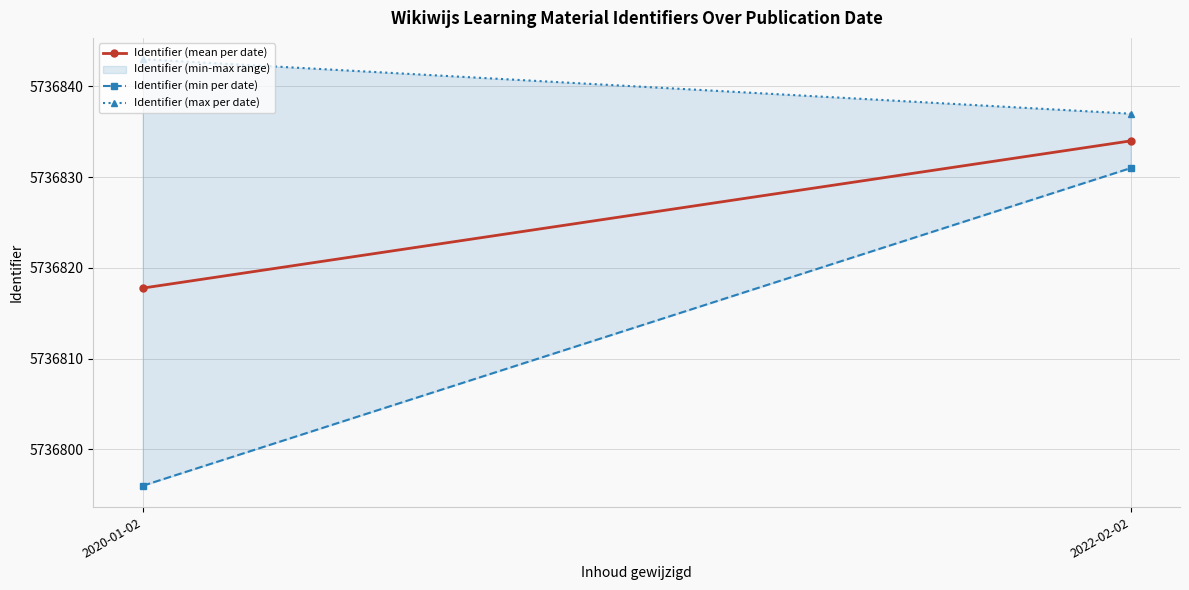

The value of Identifier (min per date) at 2022-02-02 is 5736831.0. True or false?

True